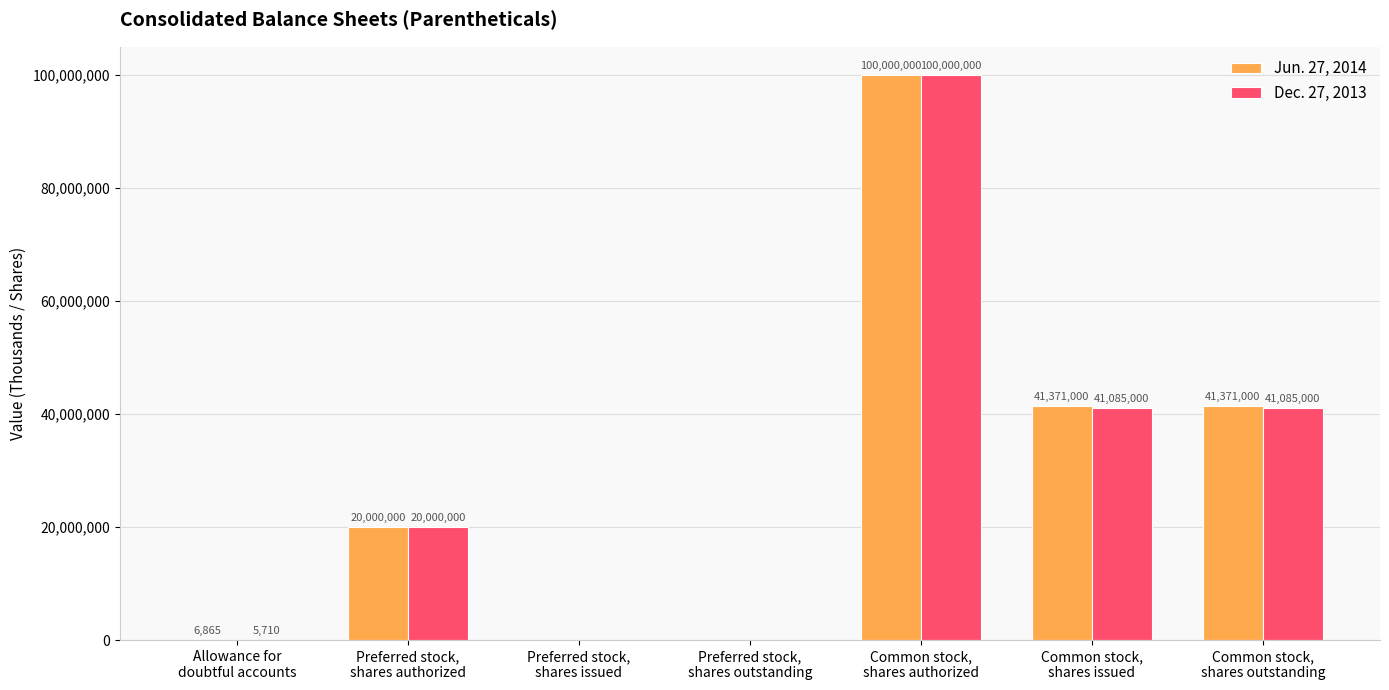

How many groups of bars are there?

7